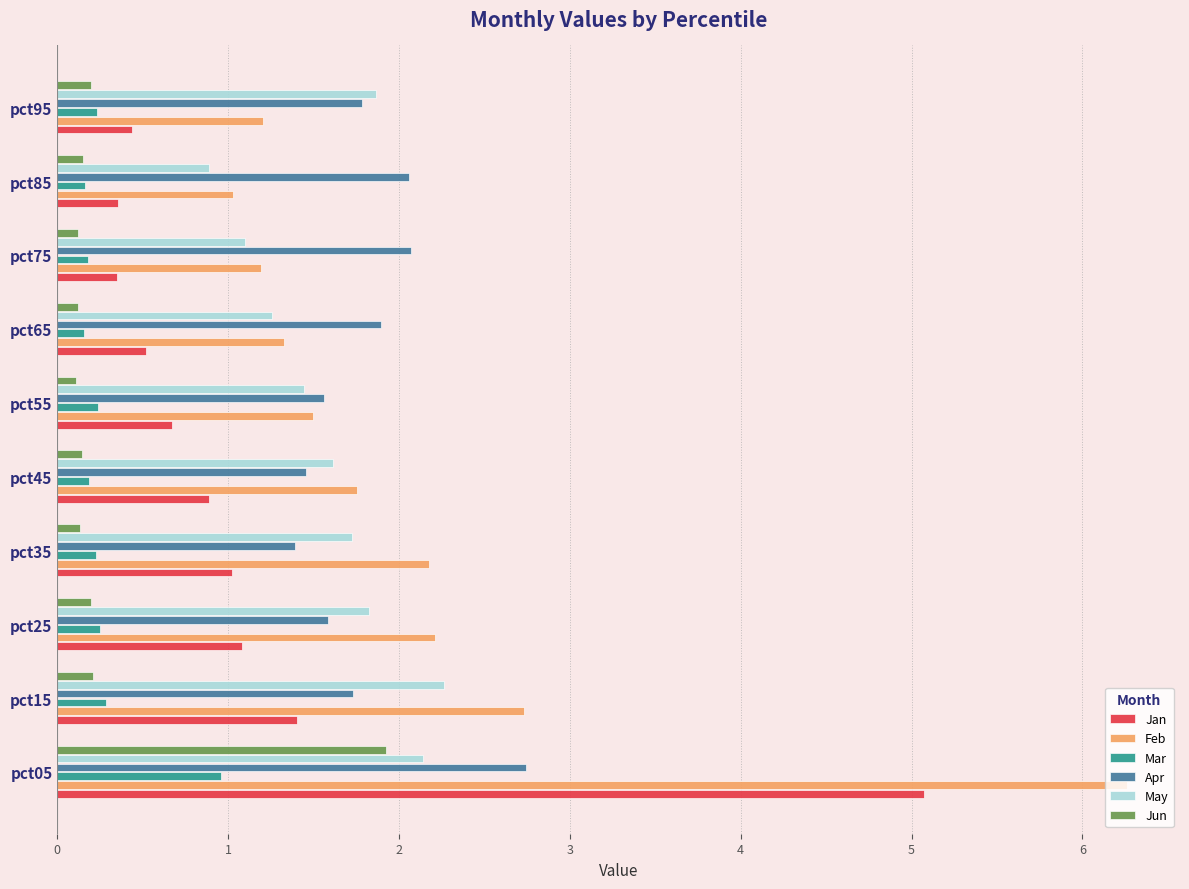

At which category is the sum across all series the highest?

pct05